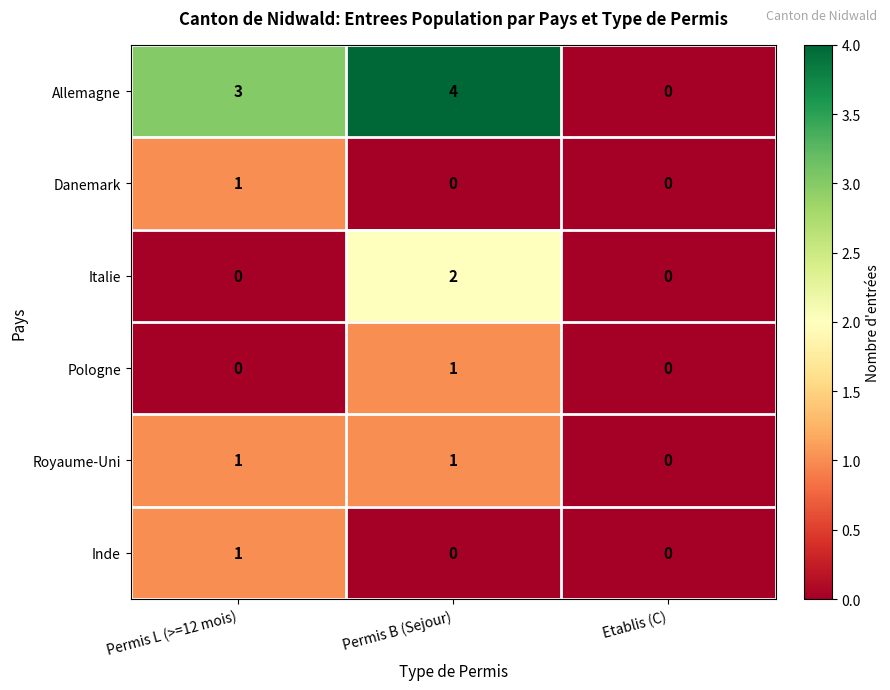

At how many categories does at least one series exceed 2?

2